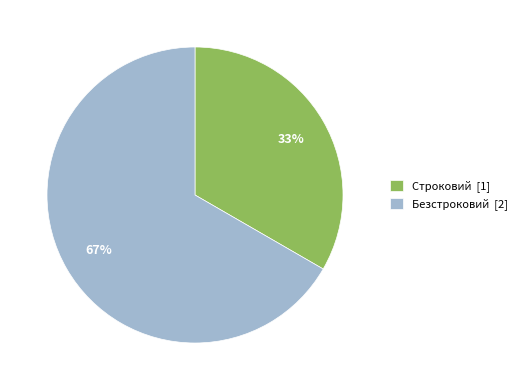

To the nearest percent, what percentage of the pie is Строковий?

33%